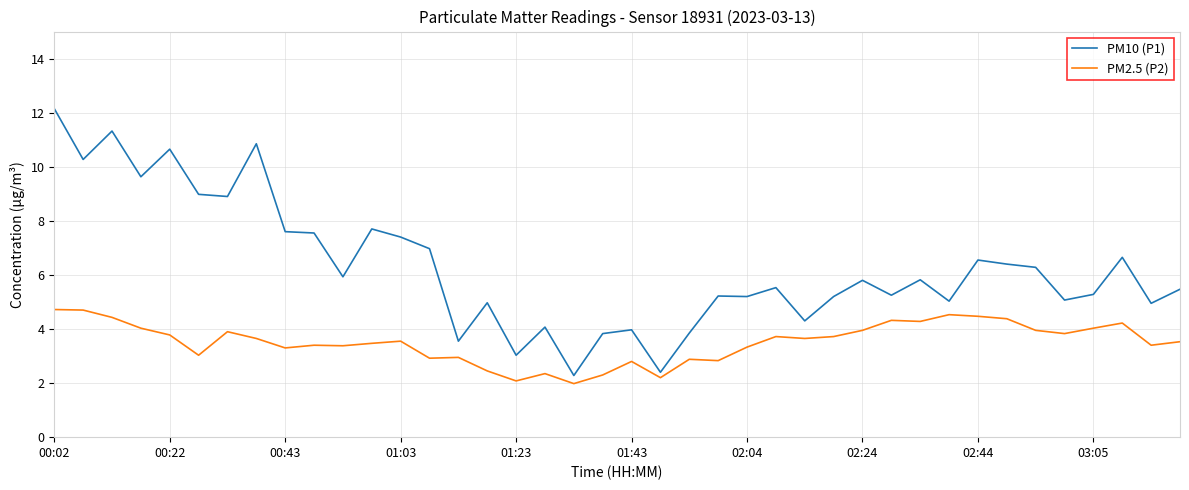

What is the highest value of the PM2.5 (P2) series?

4.7